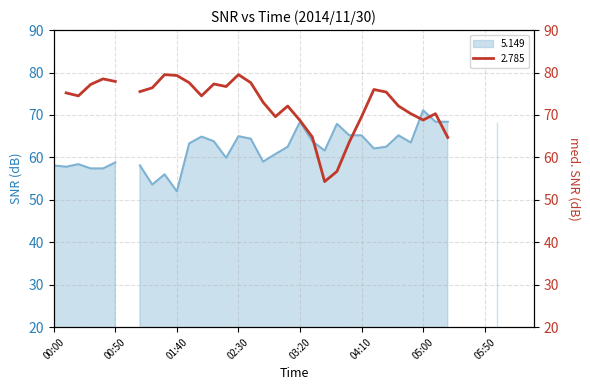

What is the value of the 23rd point from the left?

61.6